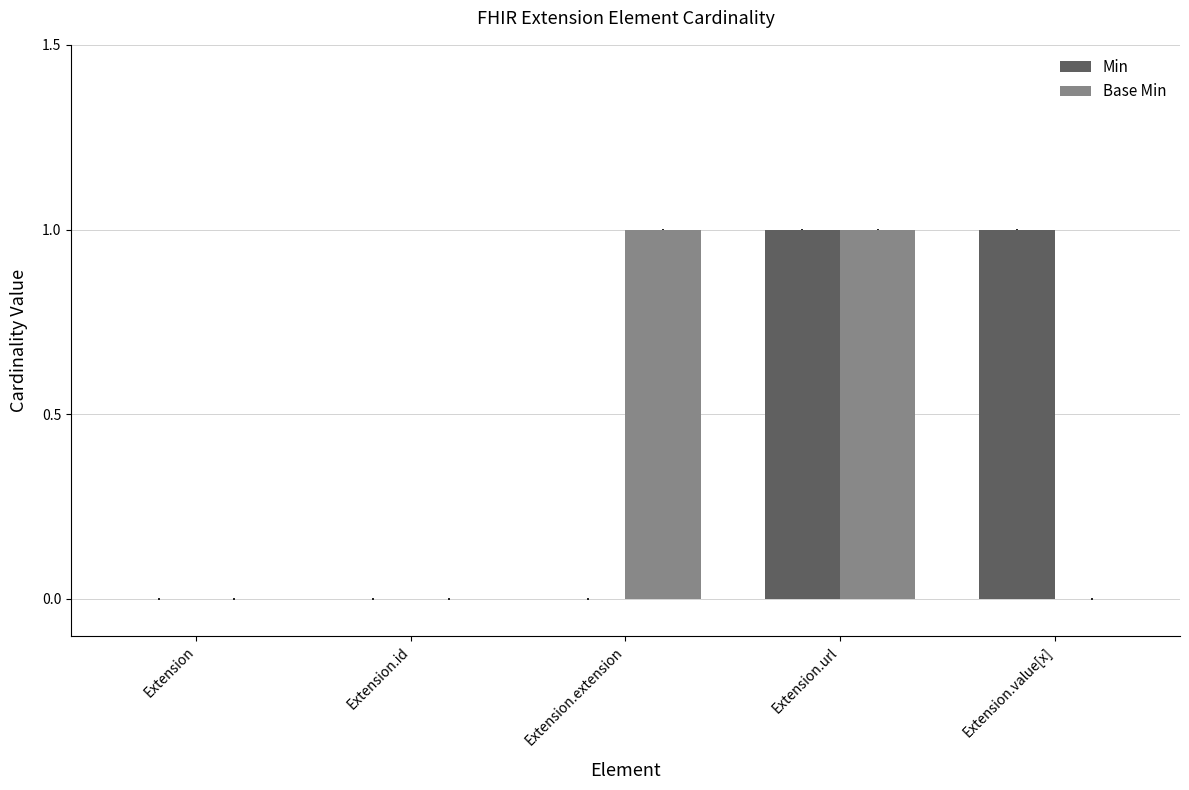

Which series changed the most between Extension and Extension.extension?

Base Min